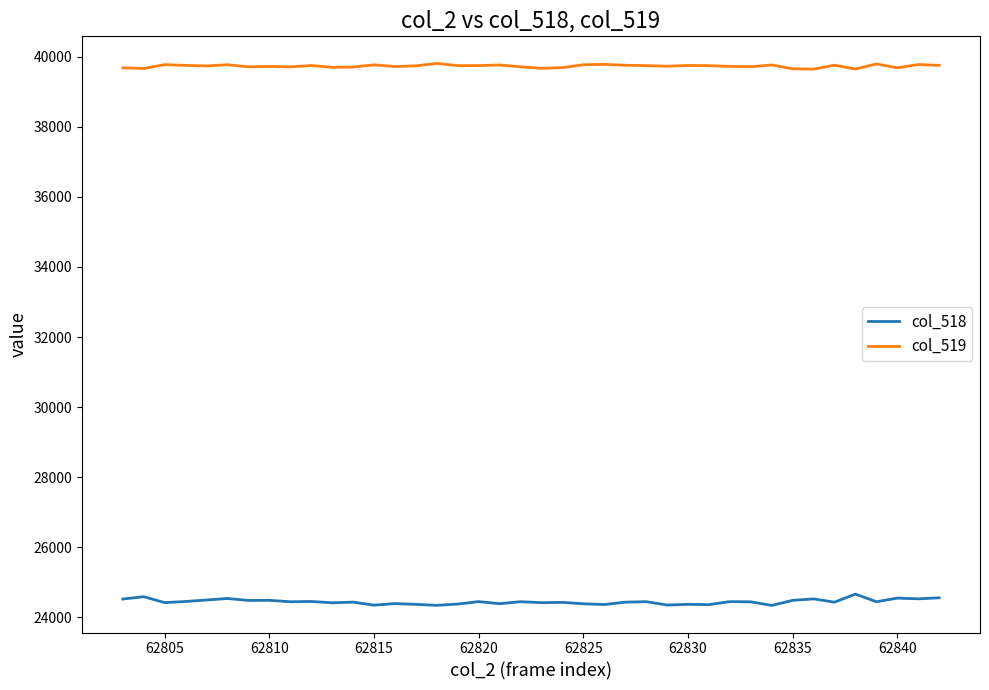

How many lines are shown in the chart?

2